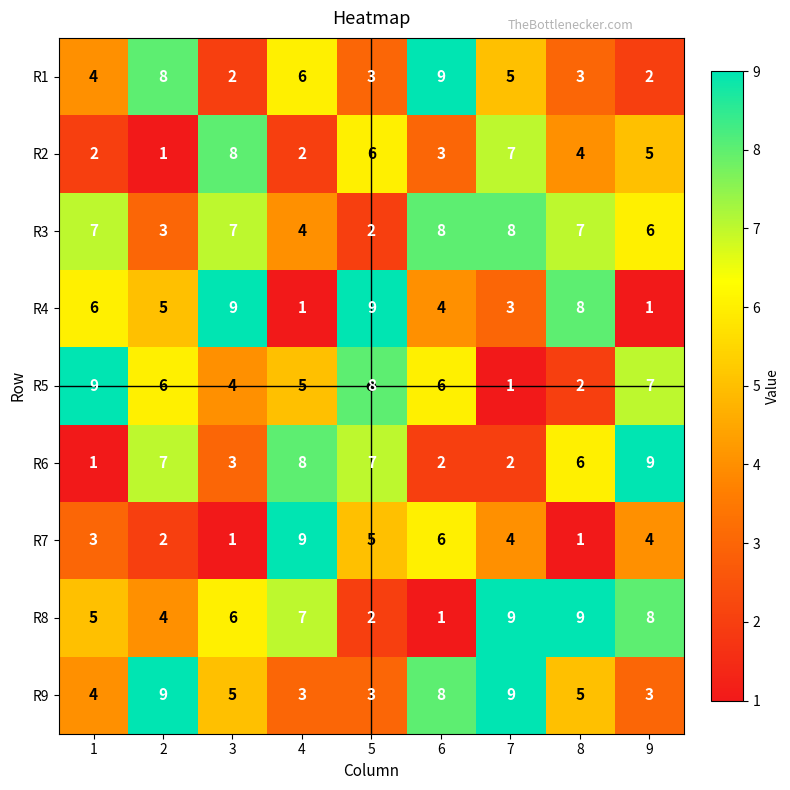

Is the value of R2 at 3 greater than the value of R6 at 6?

Yes